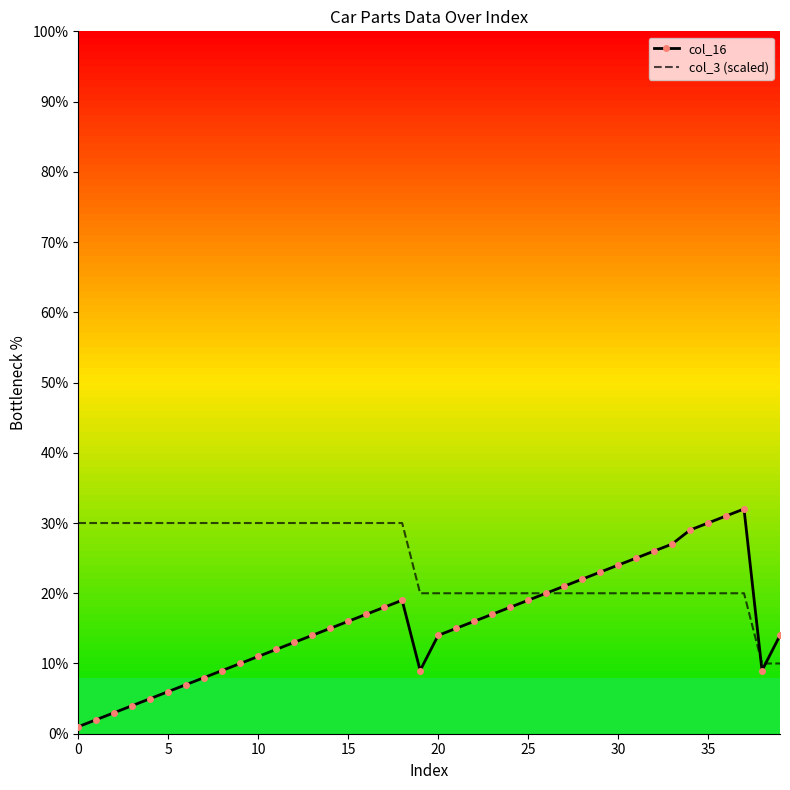

Which series has the largest range (max minus min)?

col_16